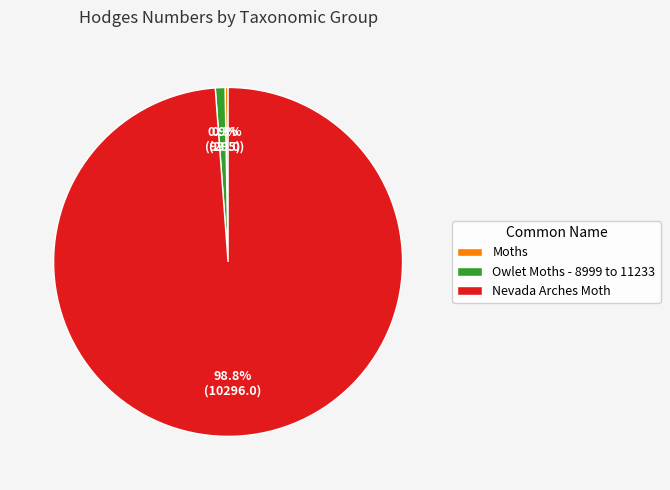

What is the total percentage of Moths and Nevada Arches Moth?

99.1%